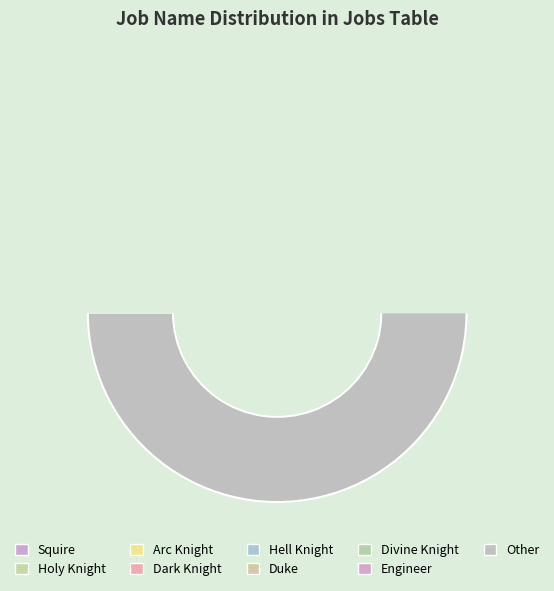

How much of the chart is everything except Dark Knight?

96.6%